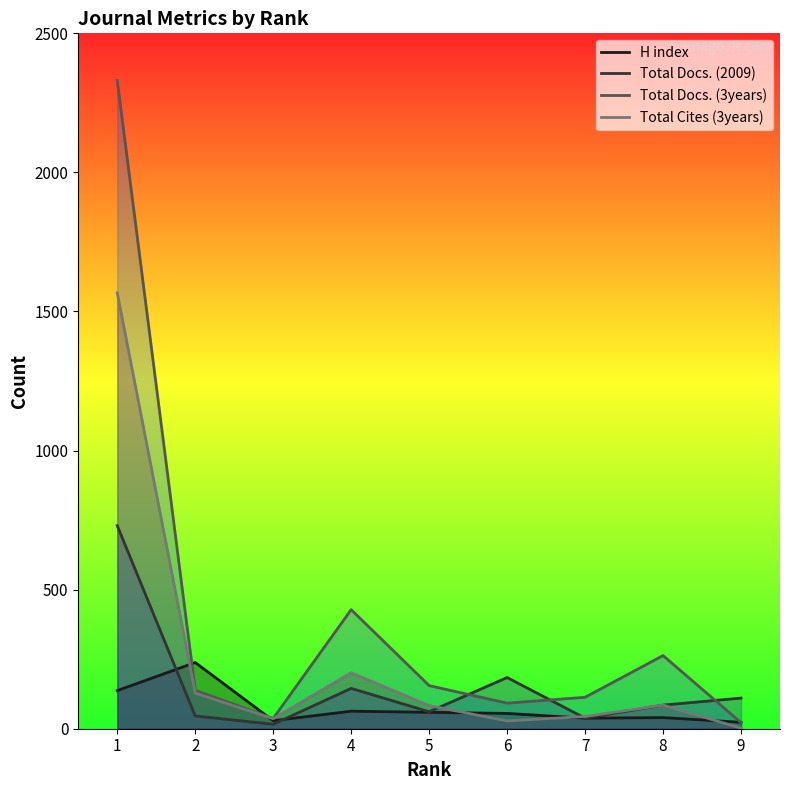

In Total Docs. (3years), how many points are higher than both neighbors (excluding endpoints)?

2